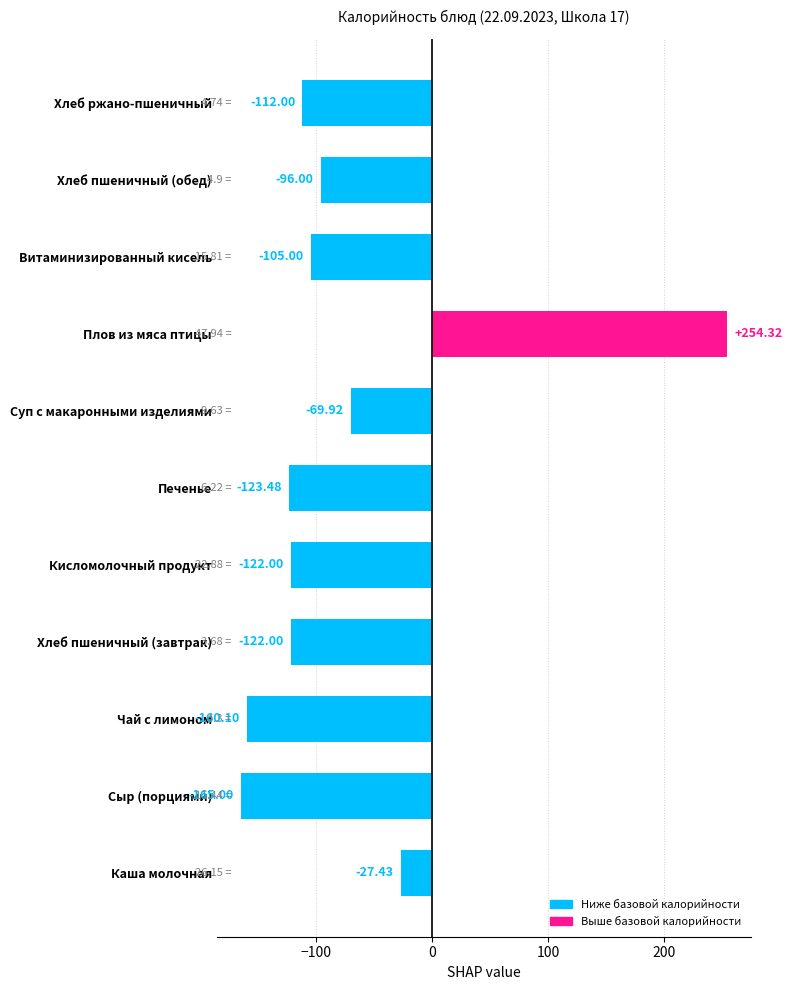

True or false: the data shows -216.8 at Хлеб пшеничный (завтрак).

False